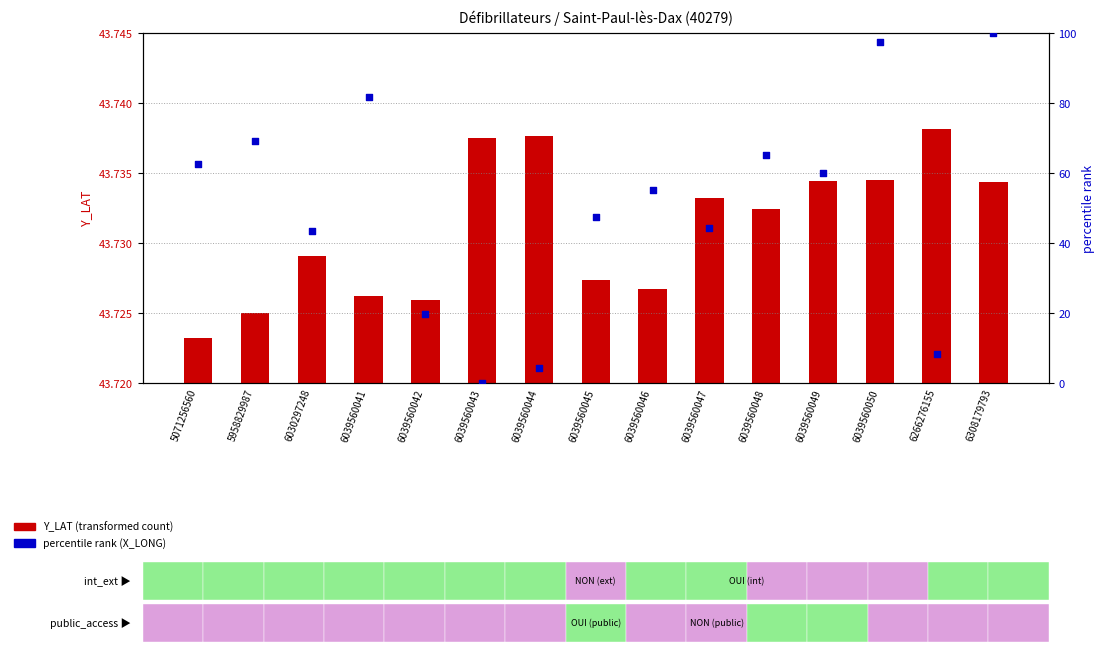

At which category is the sum across all series the highest?

6308179793